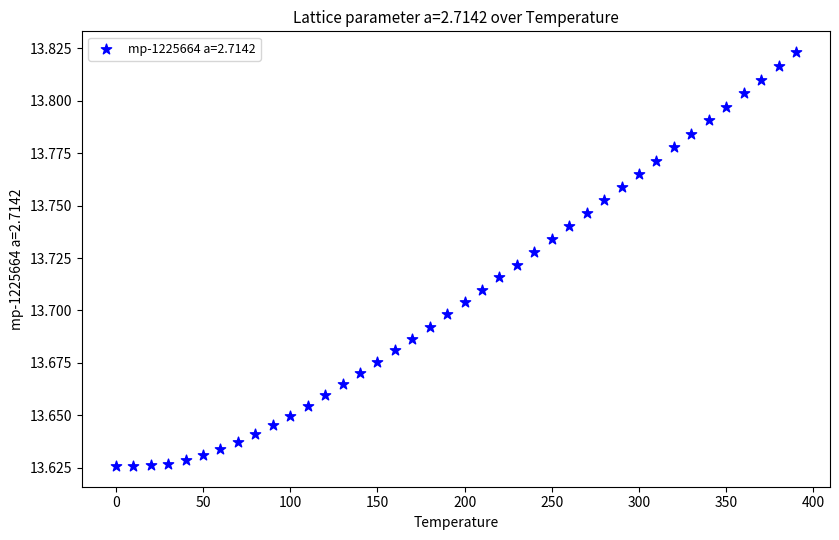

What is the range of X values (max minus min)?

390.0